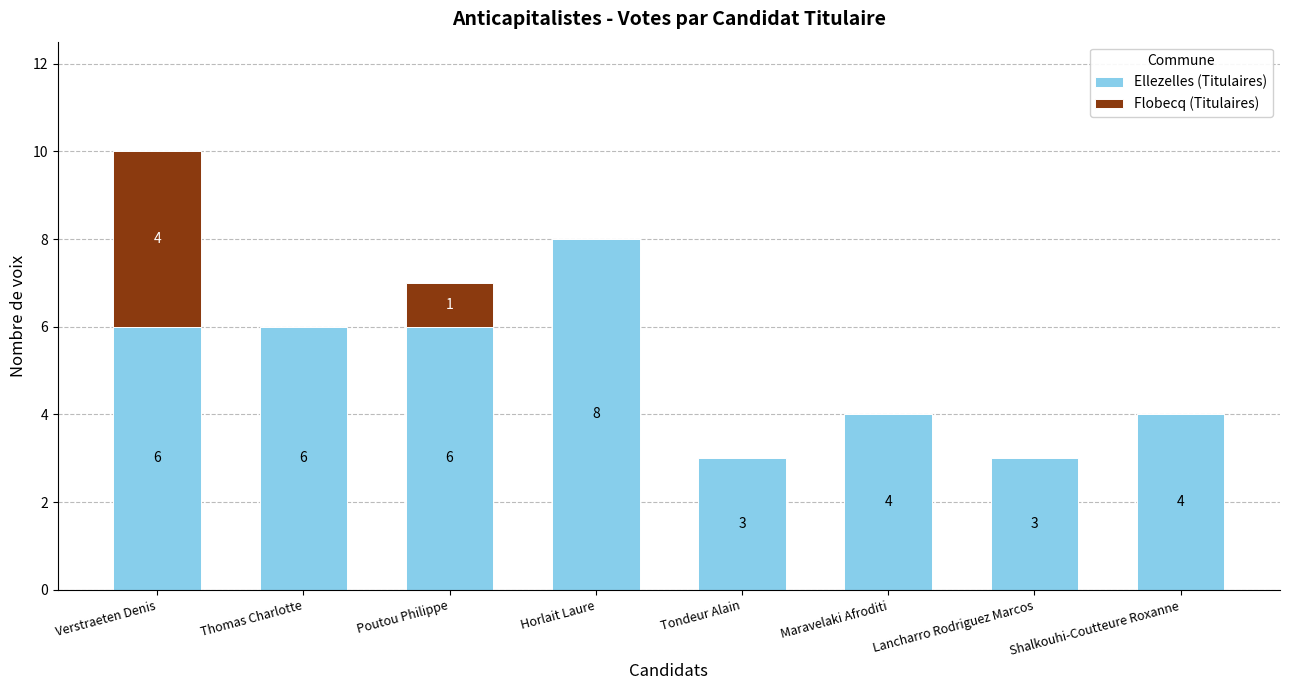

What is the sum of the Ellezelles (Titulaires) values at Lancharro Rodriguez Marcos and Shalkouhi-Coutteure Roxanne?

7